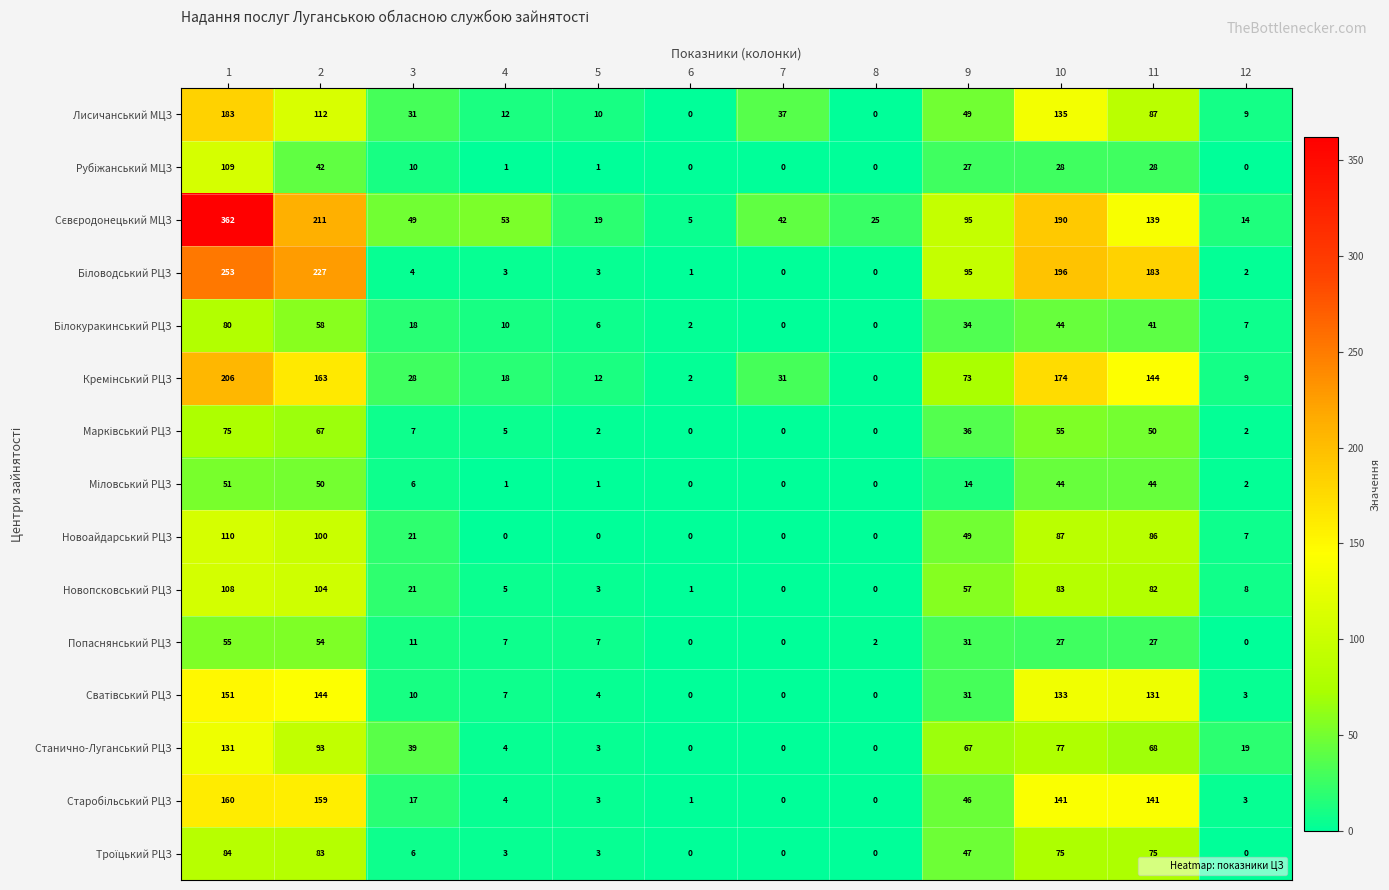

True or false: Попаснянський РЦЗ has a value of 7 at 5.

True